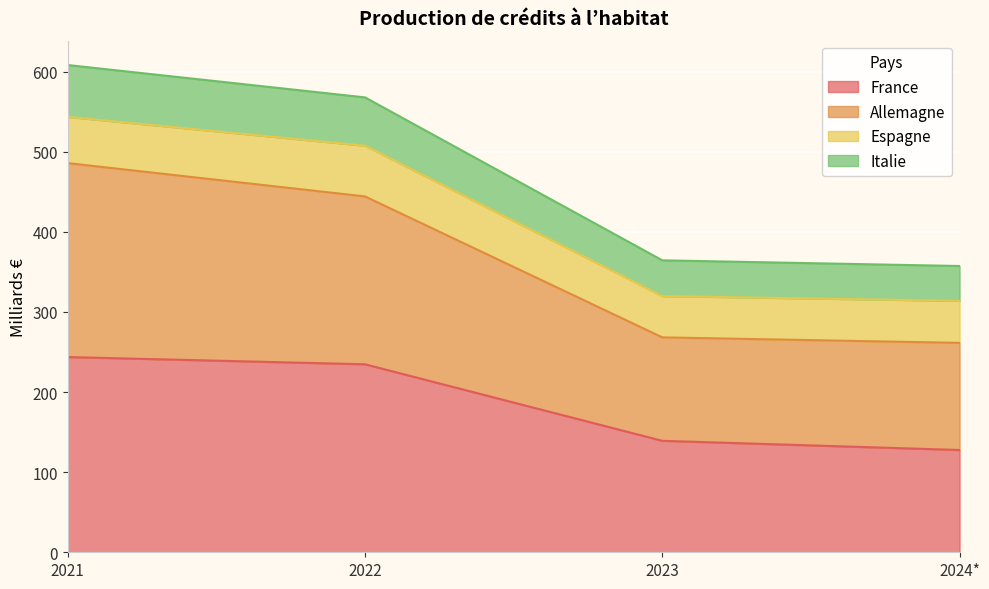

True or false: Allemagne and Italie intersect in this chart.

False